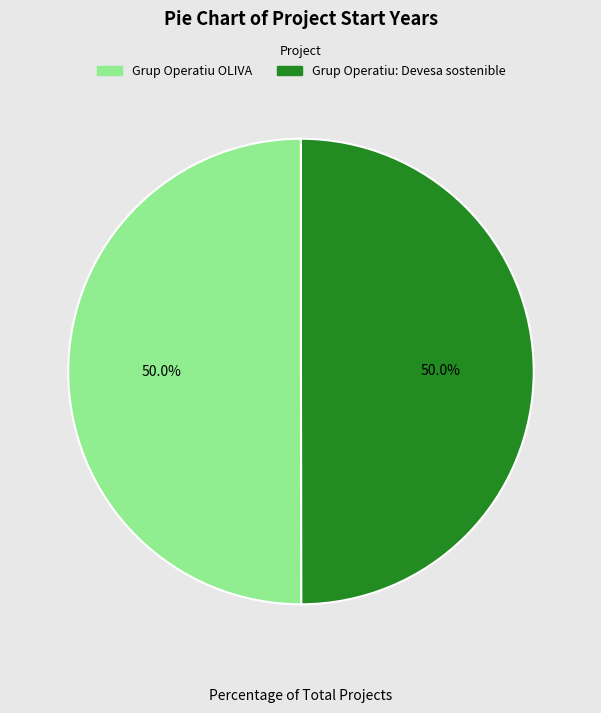

To the nearest percent, what is the average slice percentage?

50%